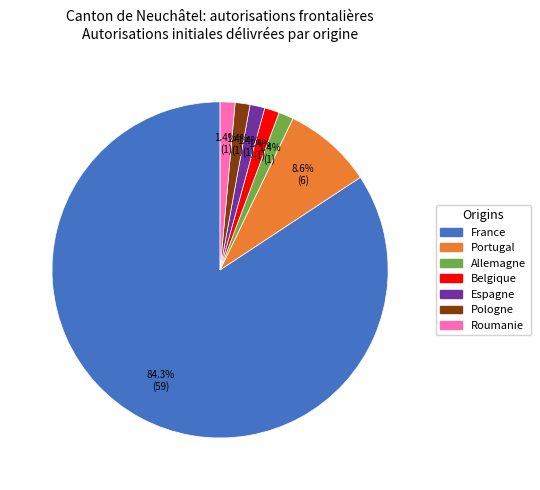

Which slice is the largest?

France